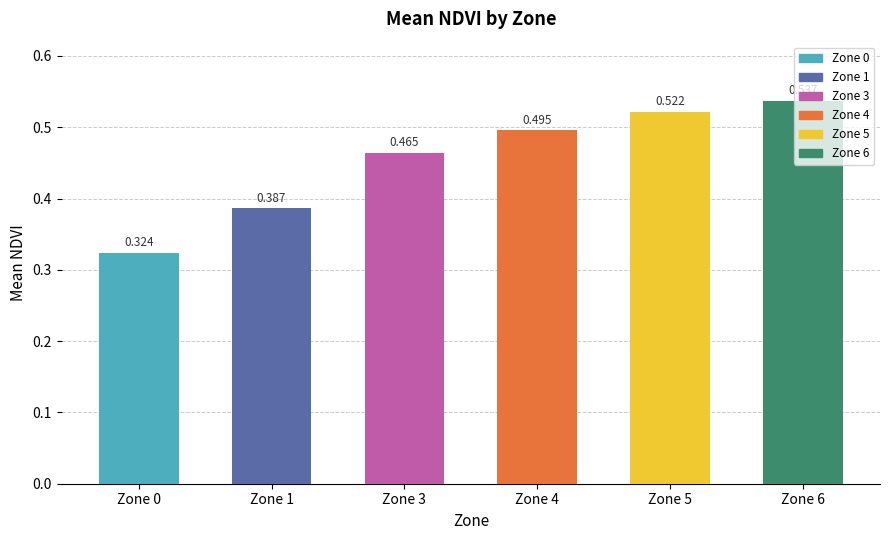

Which category has the lowest value across all series?

Zone 0